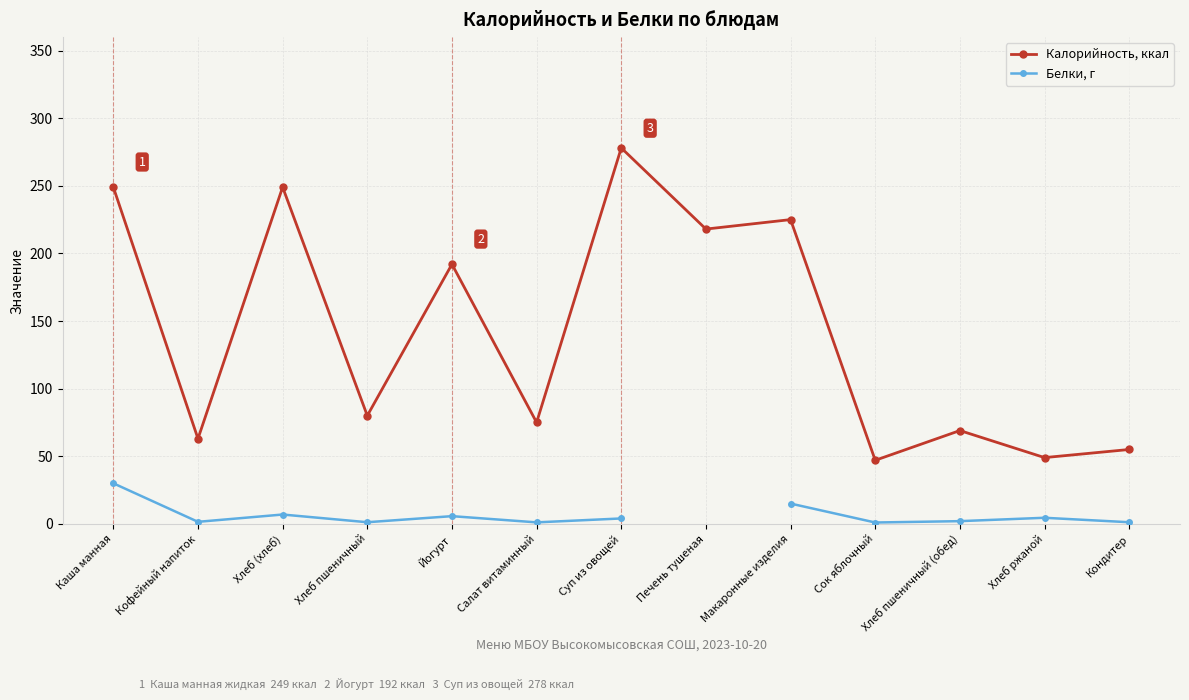

How many categories are shown in the chart?

13